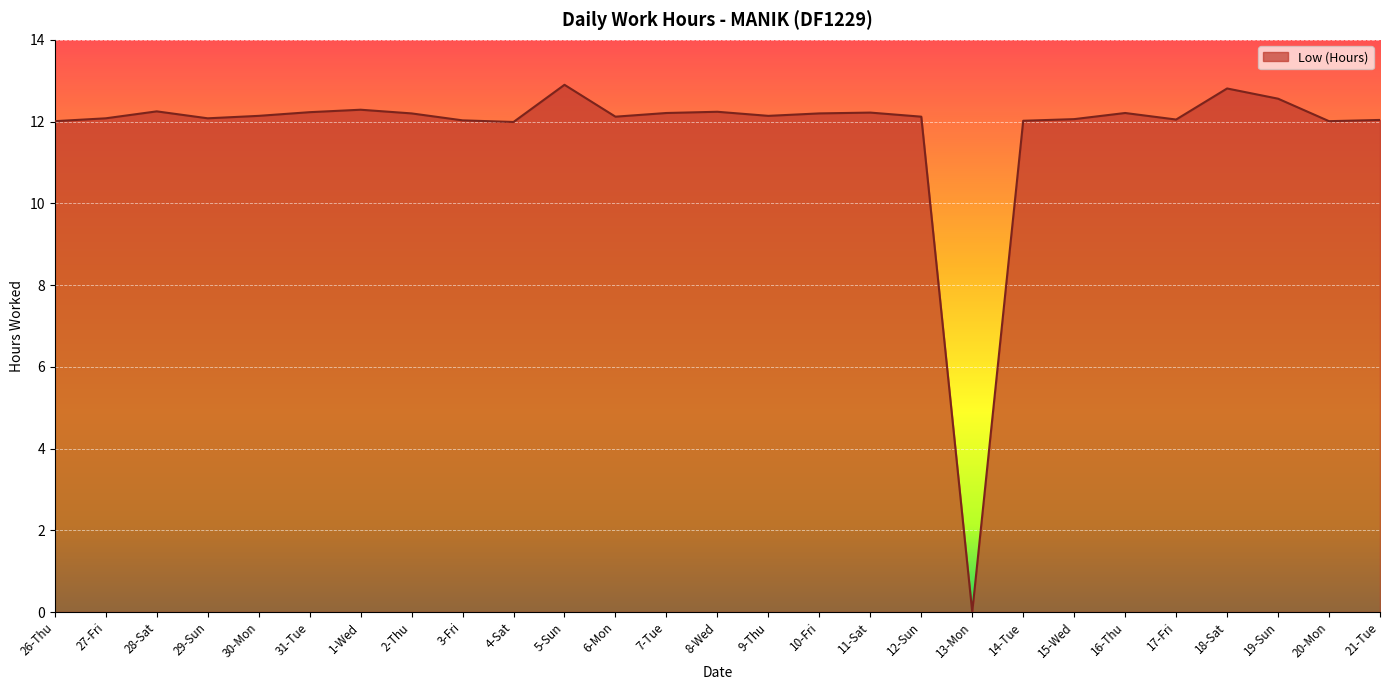

What is the change in value from 31-Tue to 6-Mon?

-0.1